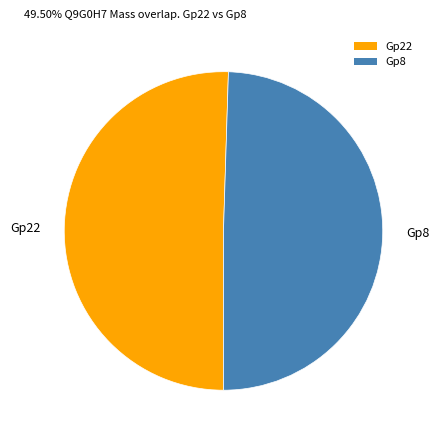

What is the ratio of the value at Gp22 to the value at Gp8?

1.0